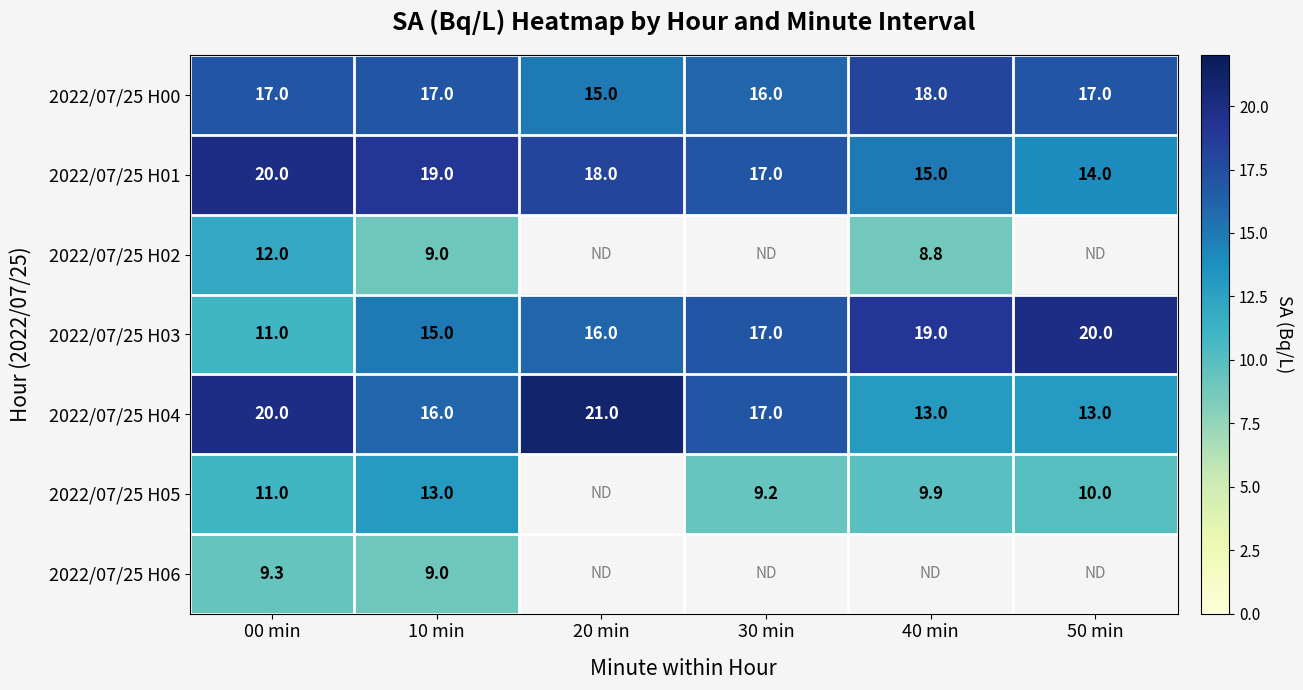

What is the difference between the highest and lowest values at 10 min?

10.0